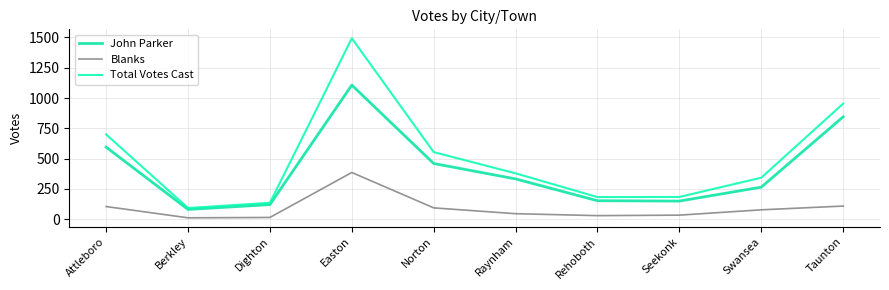

What is the difference between the Total Votes Cast values at Dighton and Easton?

1357